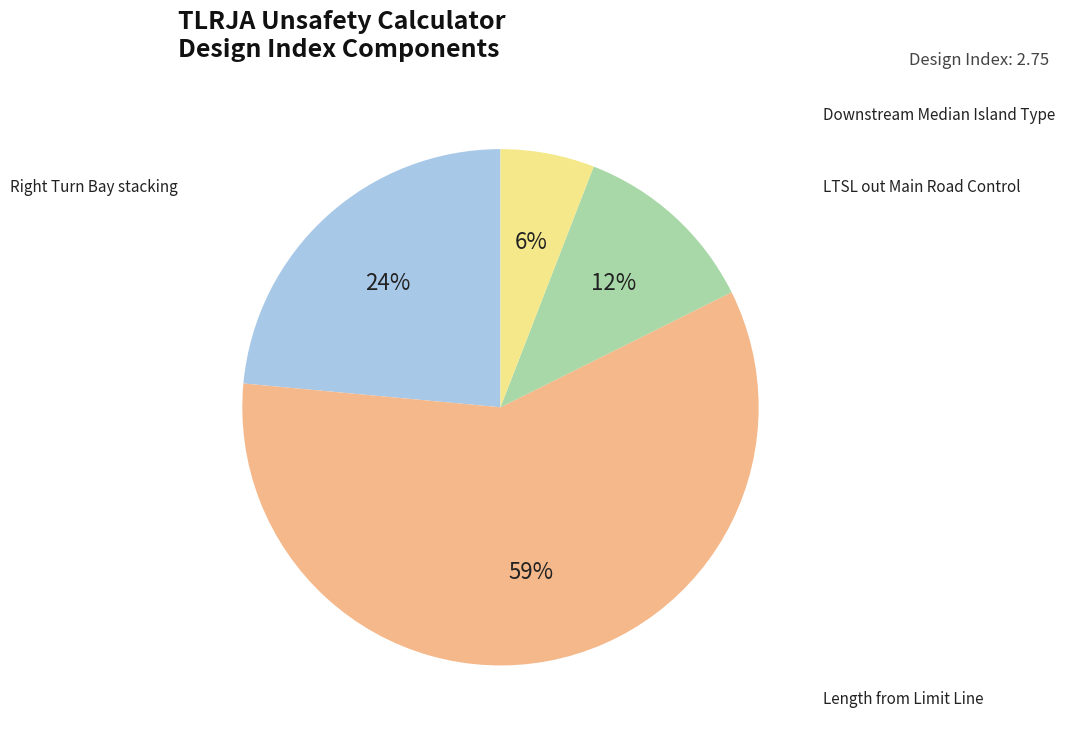

To the nearest percent, what is the average slice percentage?

25%